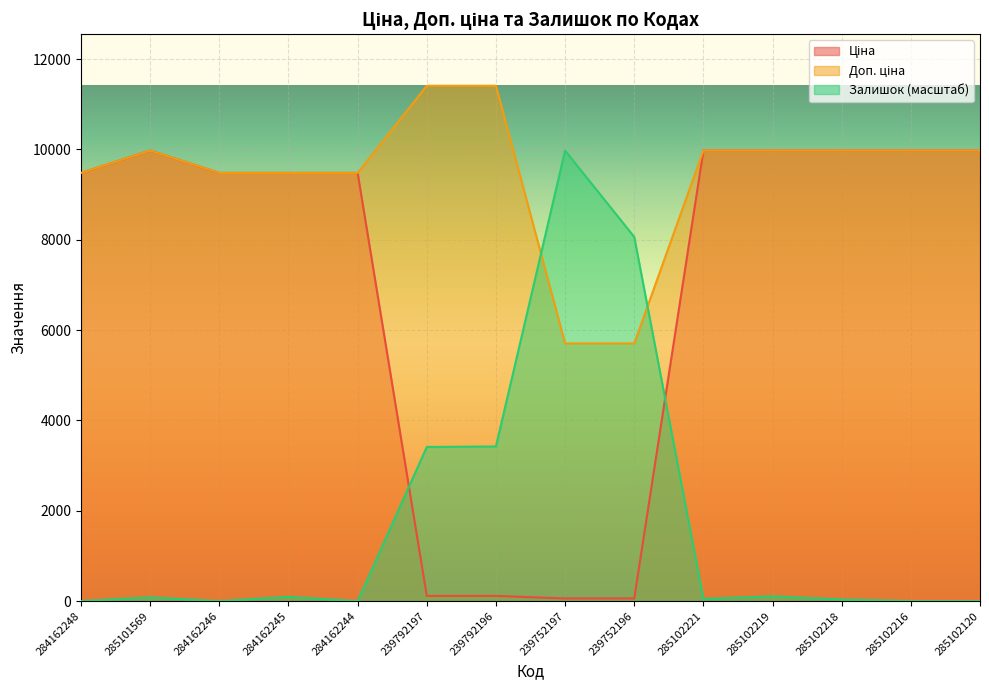

Which series has the largest total across all categories?

Доп. ціна